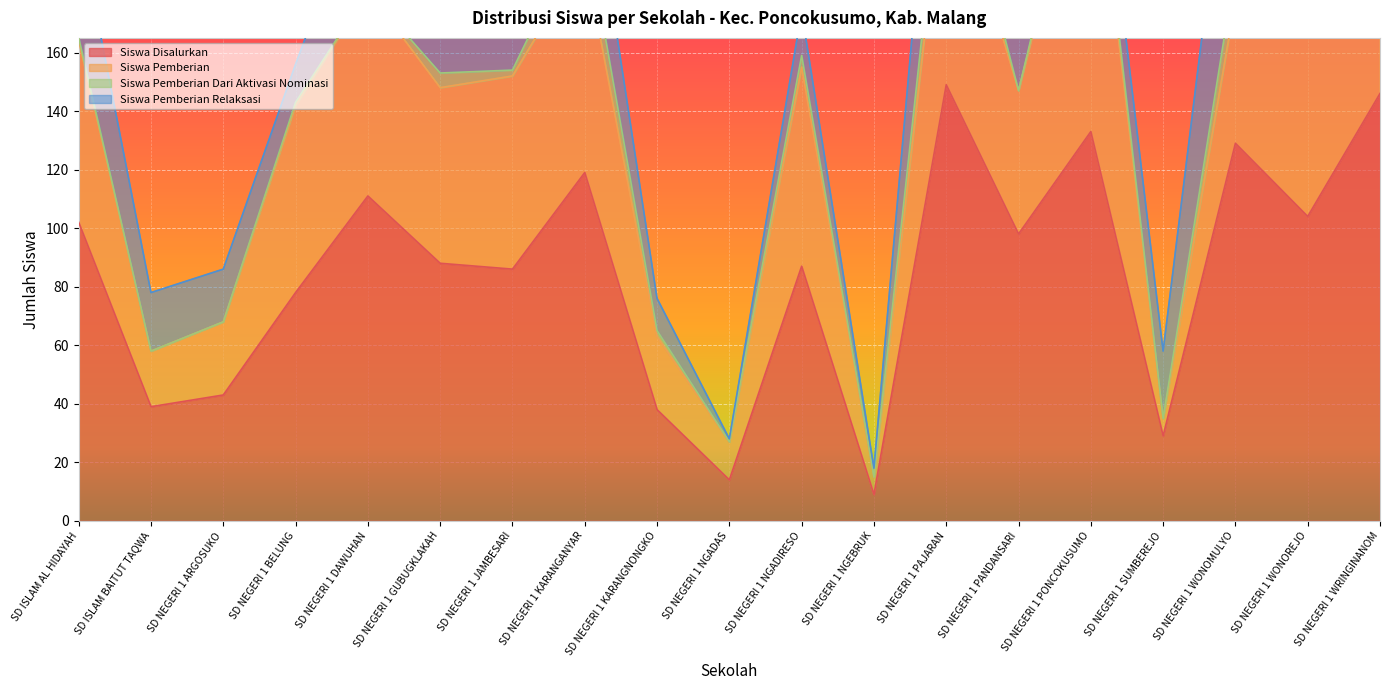

At which label does Siswa Disalurkan reach its minimum?

SD NEGERI 1 NGEBRUK